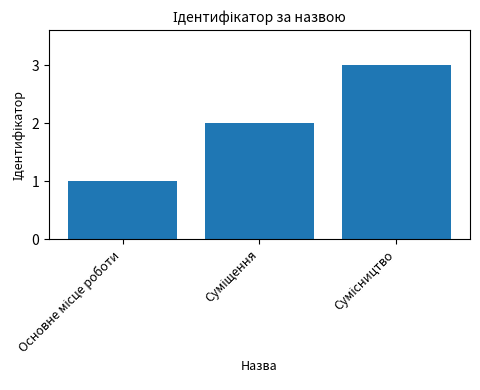

What is the maximum value shown in the chart?

3